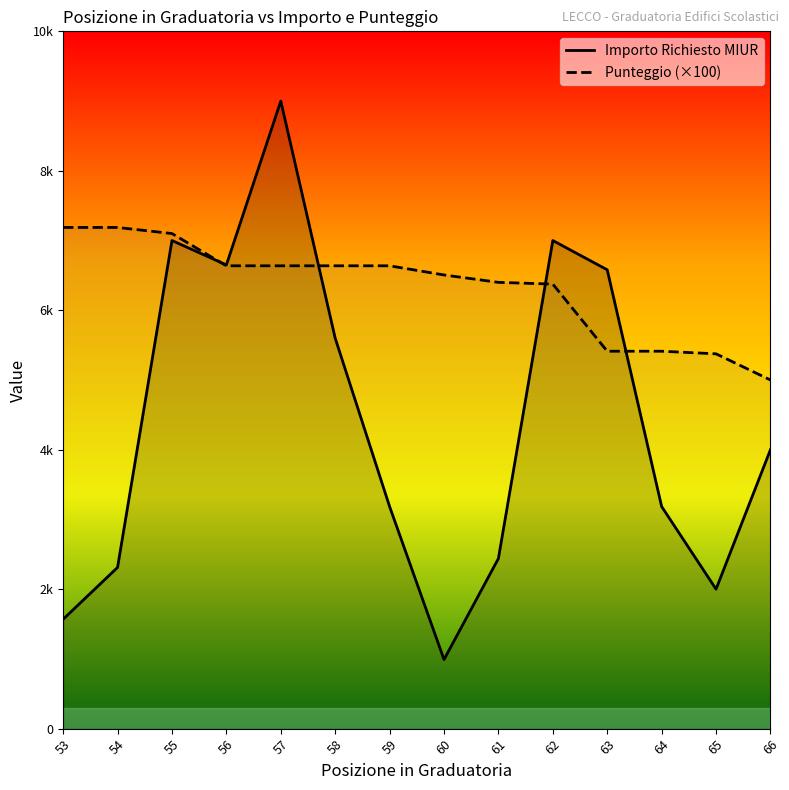

Read the Importo Richiesto MIUR value at 54.

2311.9